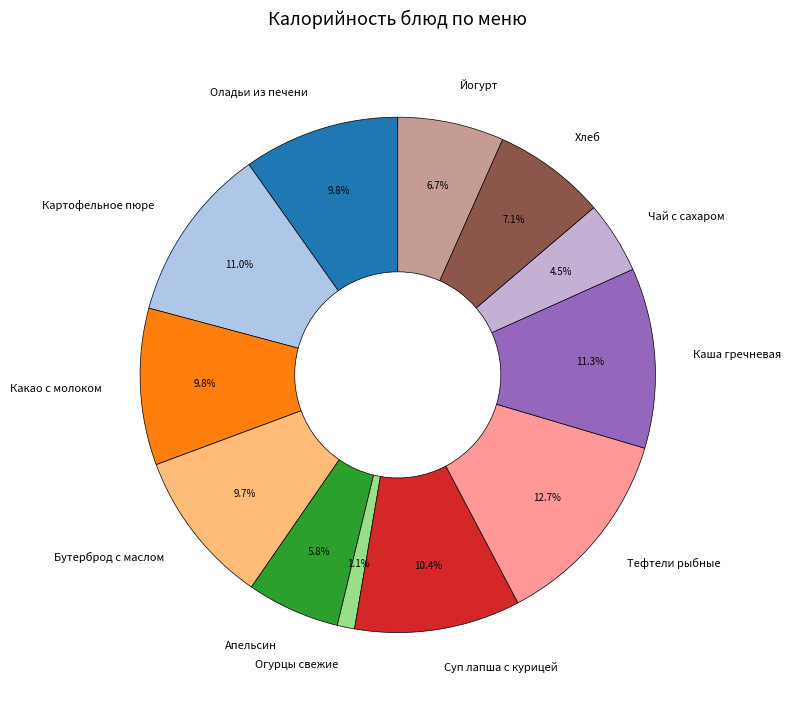

Which slice is the largest?

Тефтели рыбные